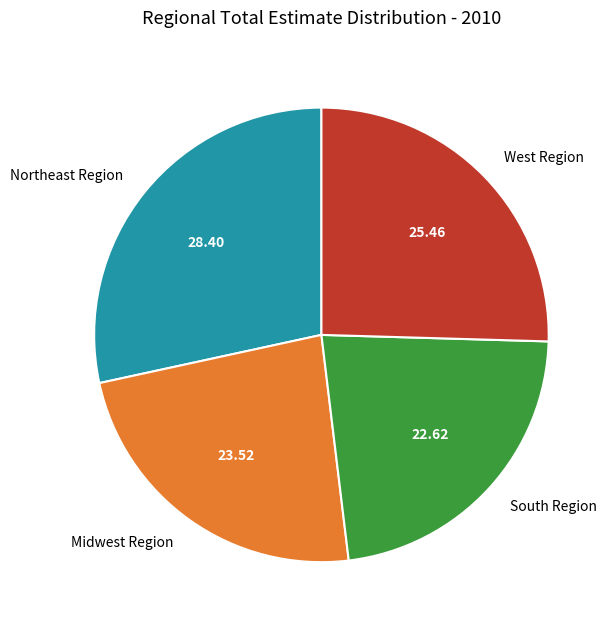

Which slice is the largest?

Northeast Region